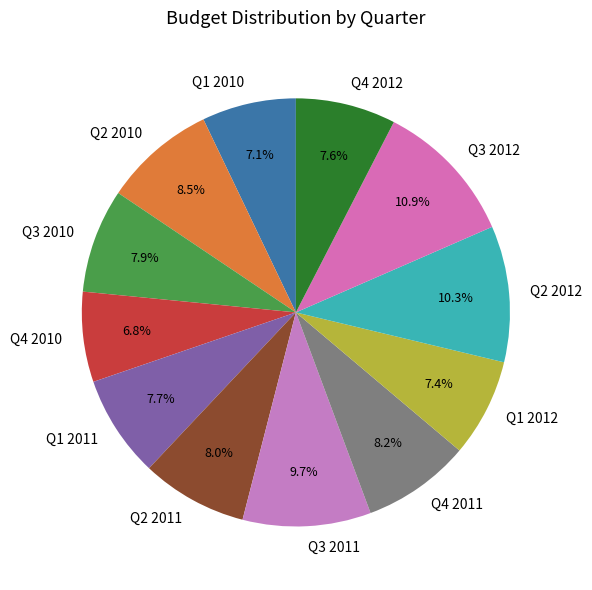

Approximately how many times larger is the value at Q1 2012 compared to Q4 2010?

1.1